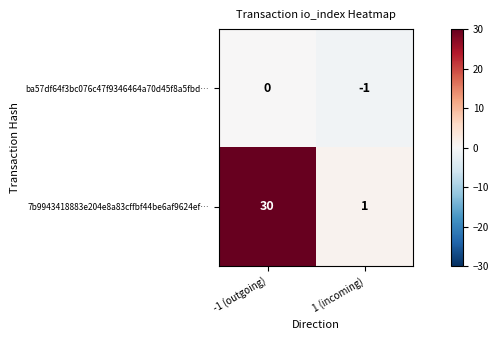

Between -1 (outgoing) and 1 (incoming), which series saw the biggest shift?

7b9943418883e204e8a83cffbf44be6af9624ef…